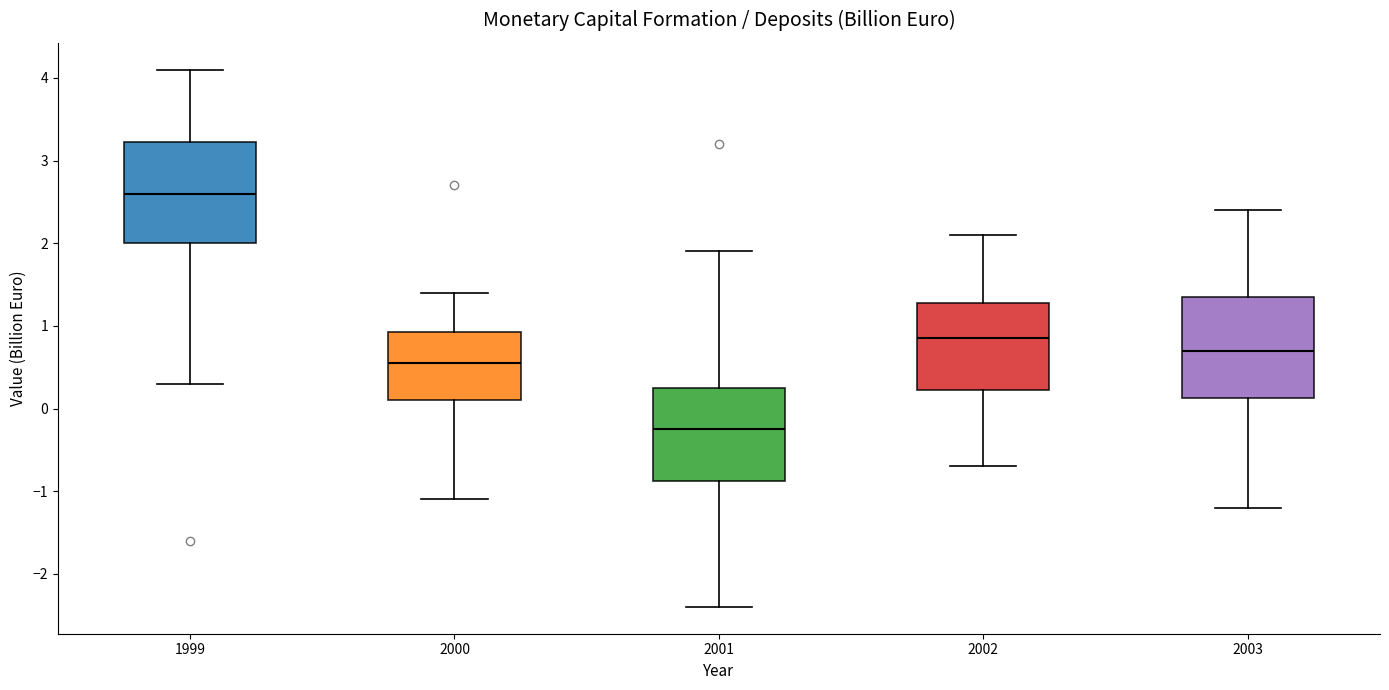

Reading left to right, transcribe this box plot: for each box, give where its median line is, the range the box spans, and where its two whiskers end, as read against the y-axis. The values are not printed on the chart, so give them approximately, as read against the axis.

1999: median 2.6, box 2.0 to 3.2, whiskers 0.3 to 4.1
2000: median 0.6, box 0.1 to 0.9, whiskers -1.1 to 1.4
2001: median -0.2, box -0.9 to 0.3, whiskers -2.4 to 1.9
2002: median 0.9, box 0.2 to 1.3, whiskers -0.7 to 2.1
2003: median 0.7, box 0.1 to 1.4, whiskers -1.2 to 2.4